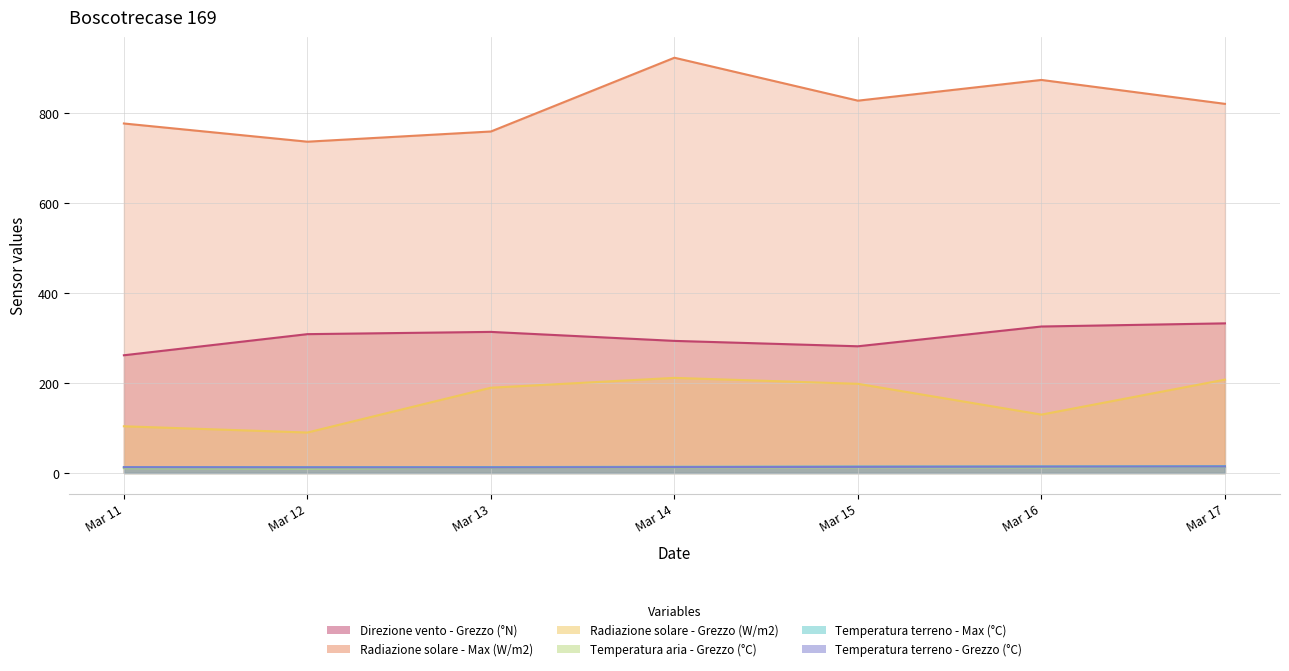

What is the maximum value shown in the chart?

924.0